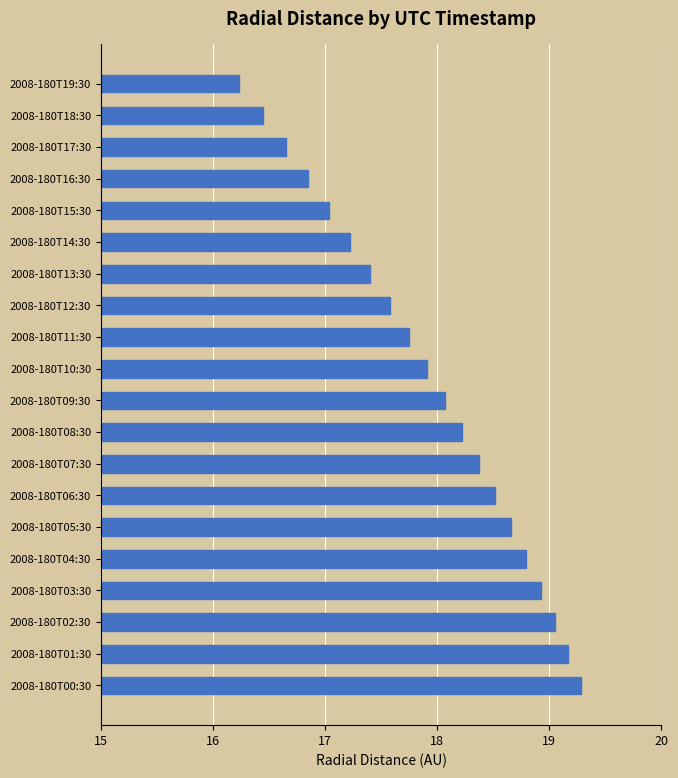

At which category does the chart reach its minimum across all series?

2008-180T19:30